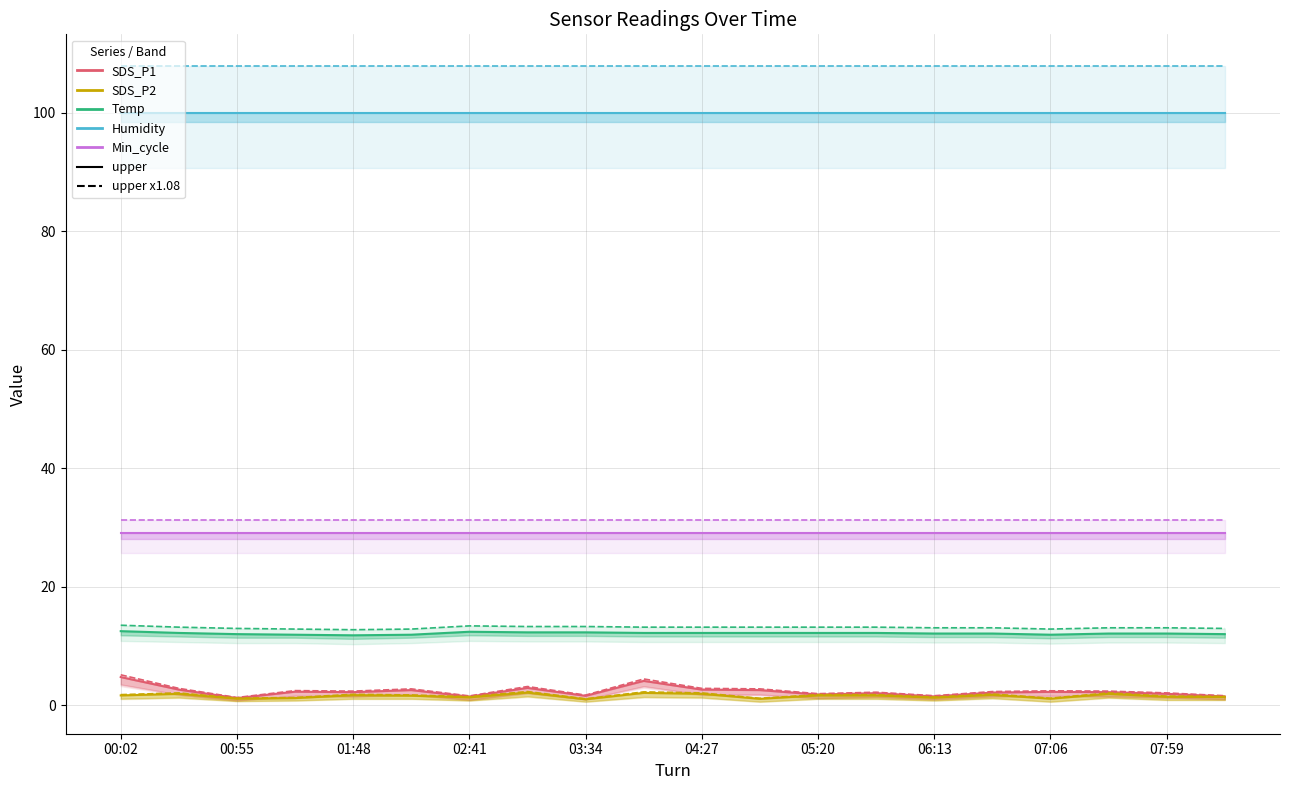

Is the value of Temp at 00:02 greater than the value of SDS_P1 at 05:20?

Yes